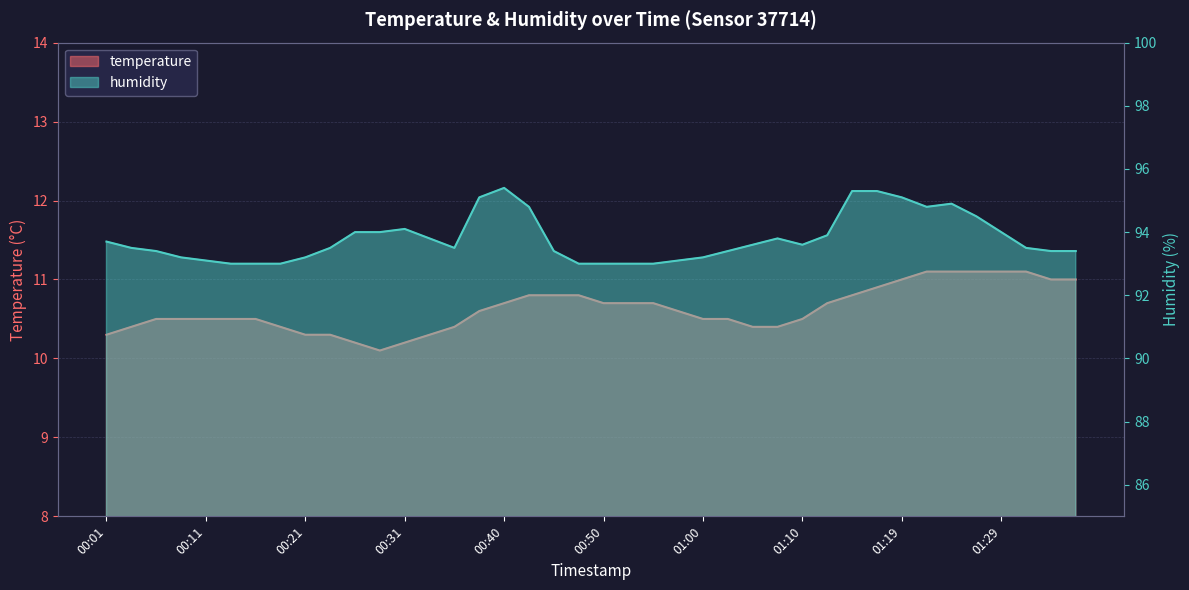

What is the greatest value displayed?

95.4